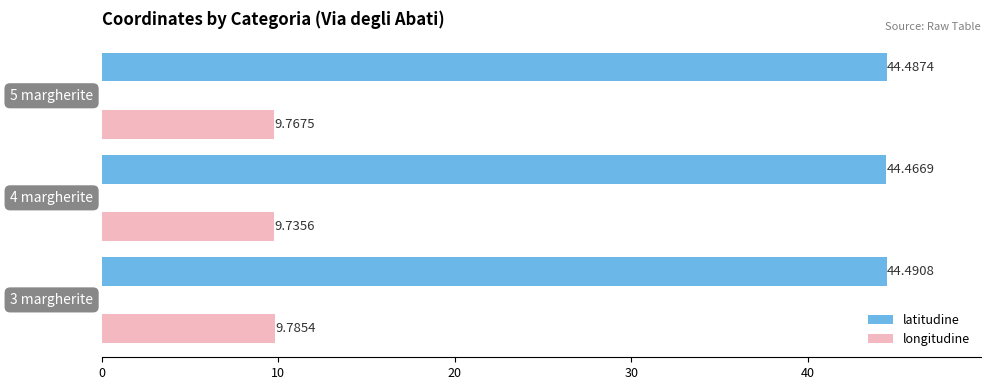

What is the maximum value shown in the chart?

44.5